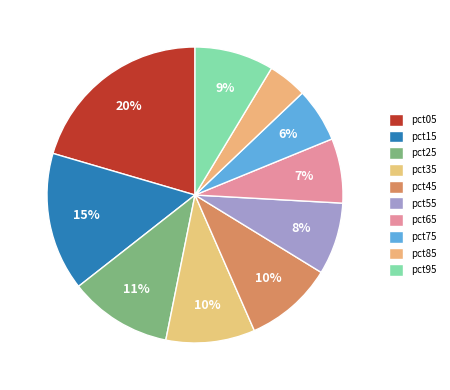

Which slice is the smallest?

pct85